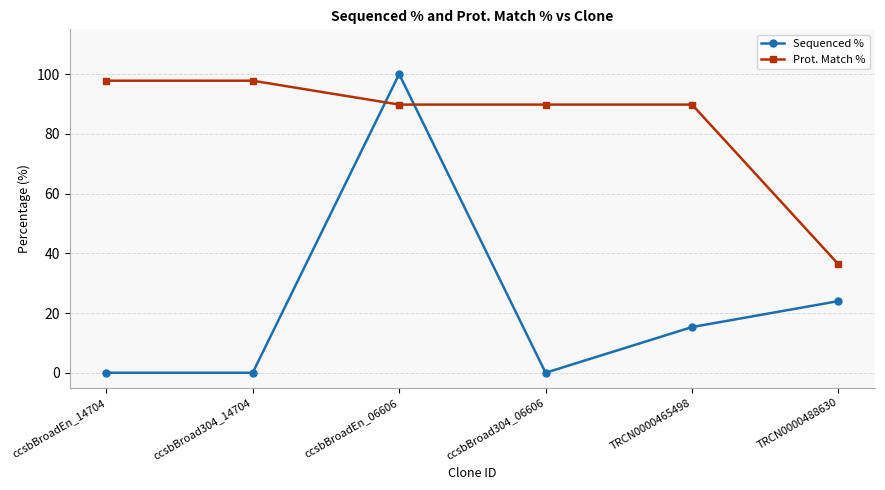

What is the label of the 4th point from the left?

ccsbBroad304_06606